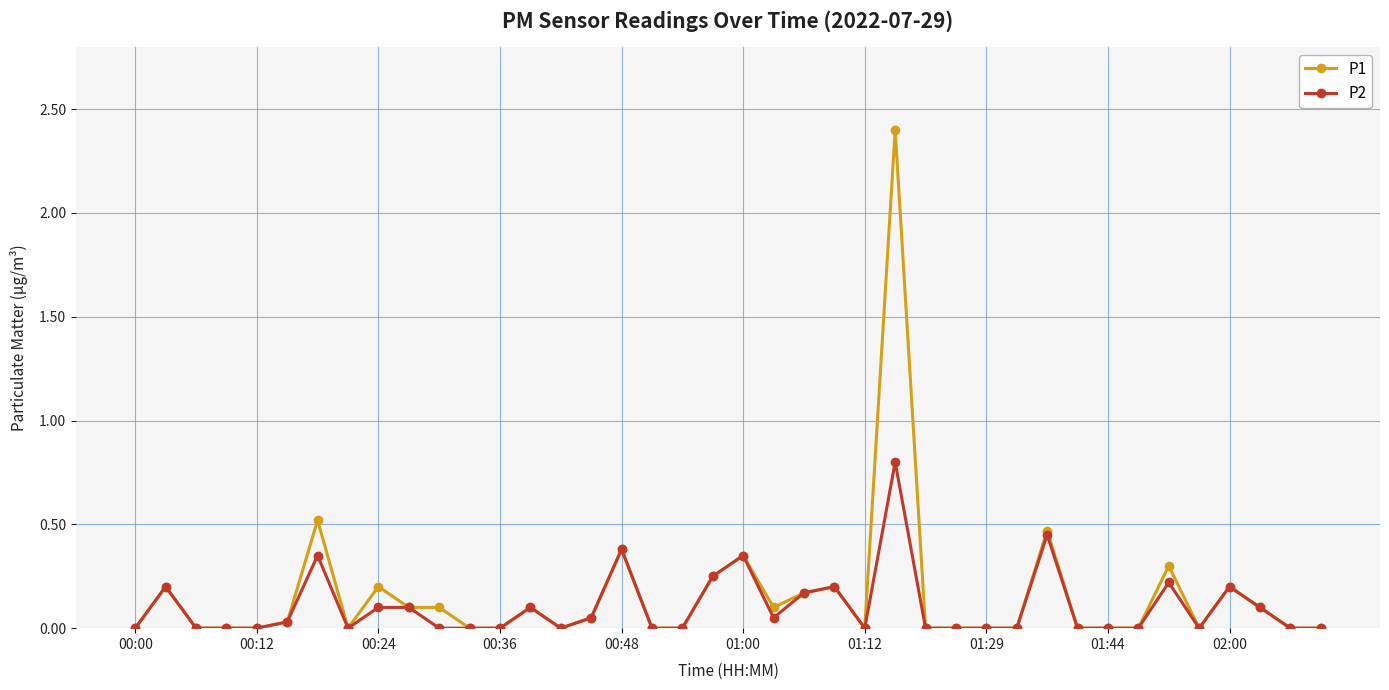

What is the highest value of the P1 series?

2.4